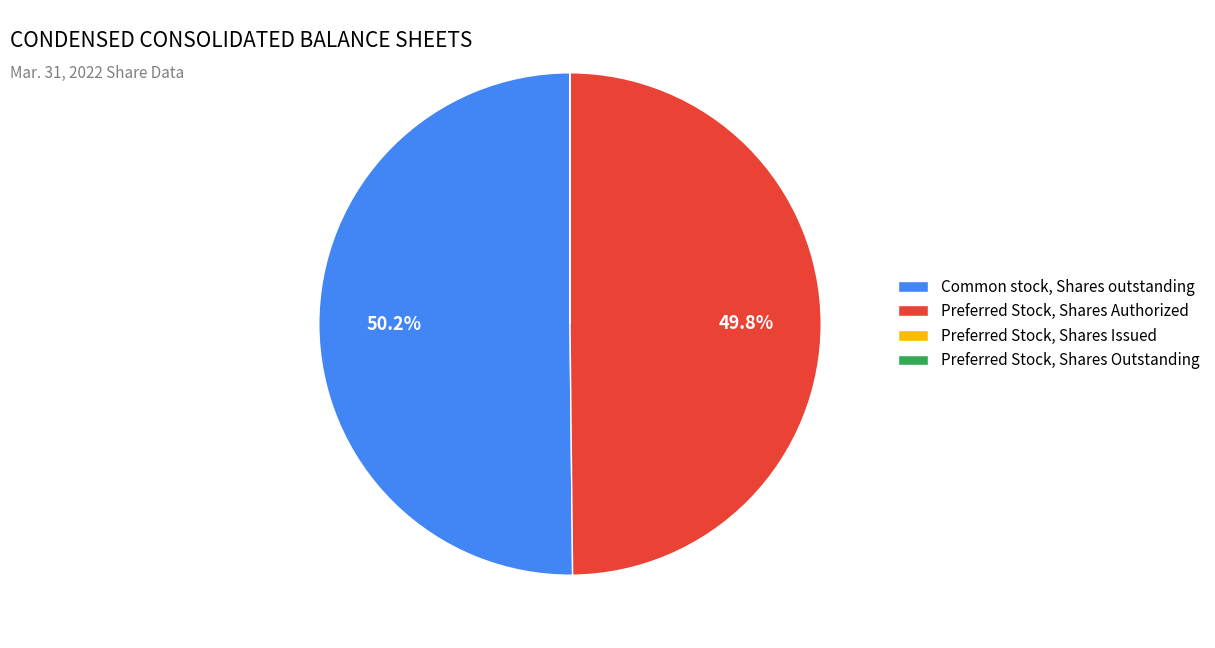

What percentage is NOT represented by Common stock, Shares outstanding?

49.8%